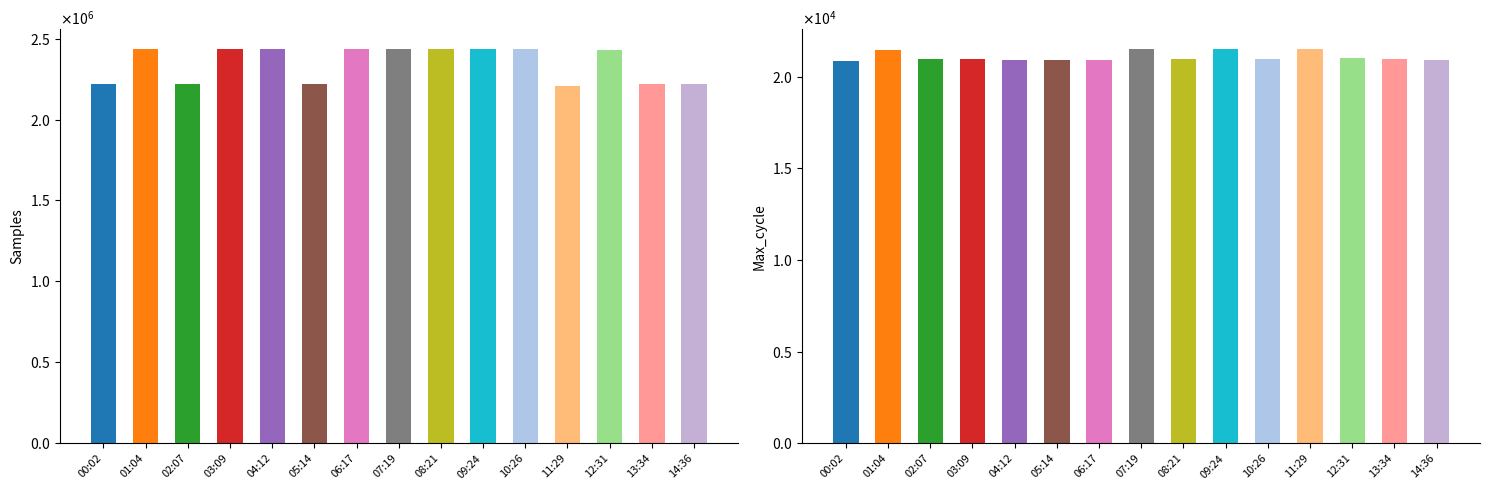

What is the average value of the Samples series?

2347679